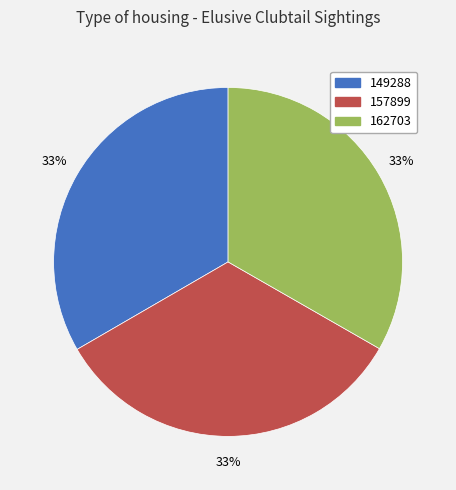

True or false: 157899 accounts for 45% of the total.

False